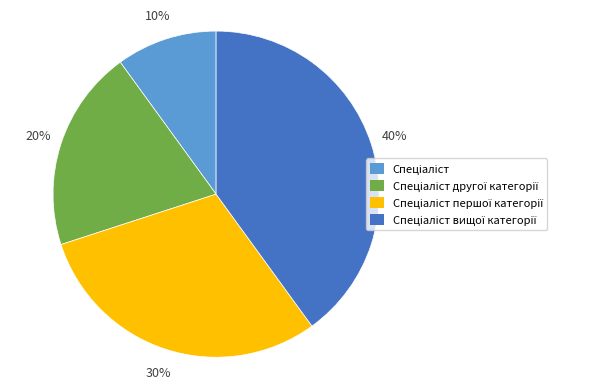

To the nearest percent, what is the difference between the largest and smallest slice percentages?

30%